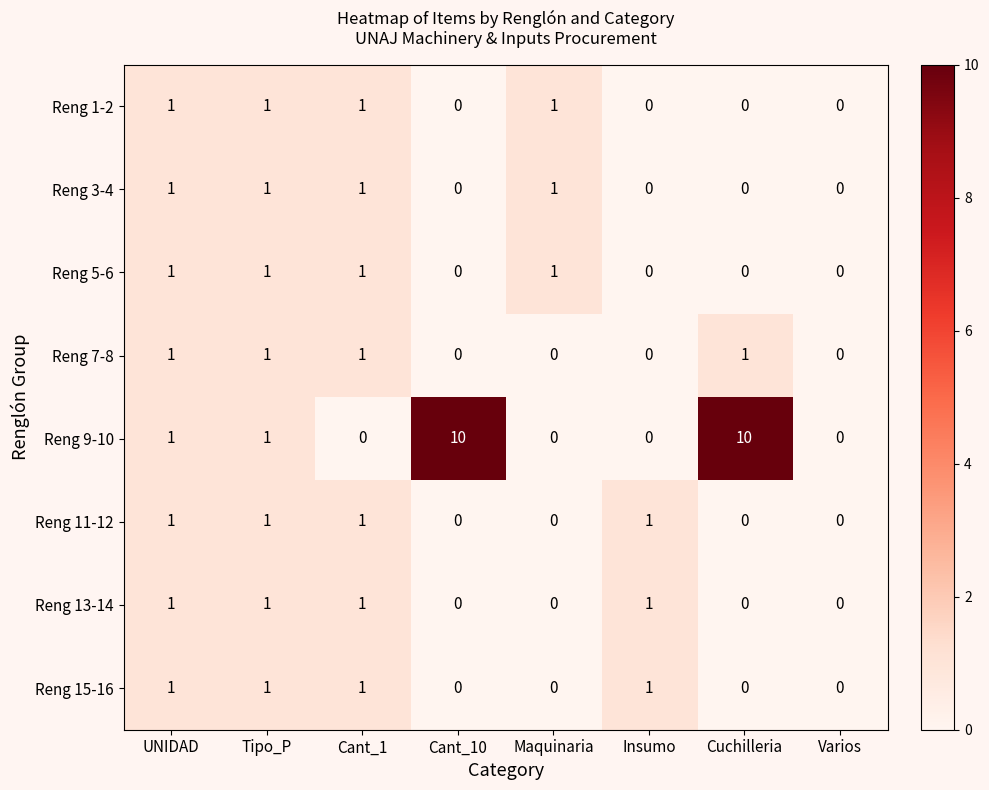

What is the sum of all Reng 9-10 values?

22